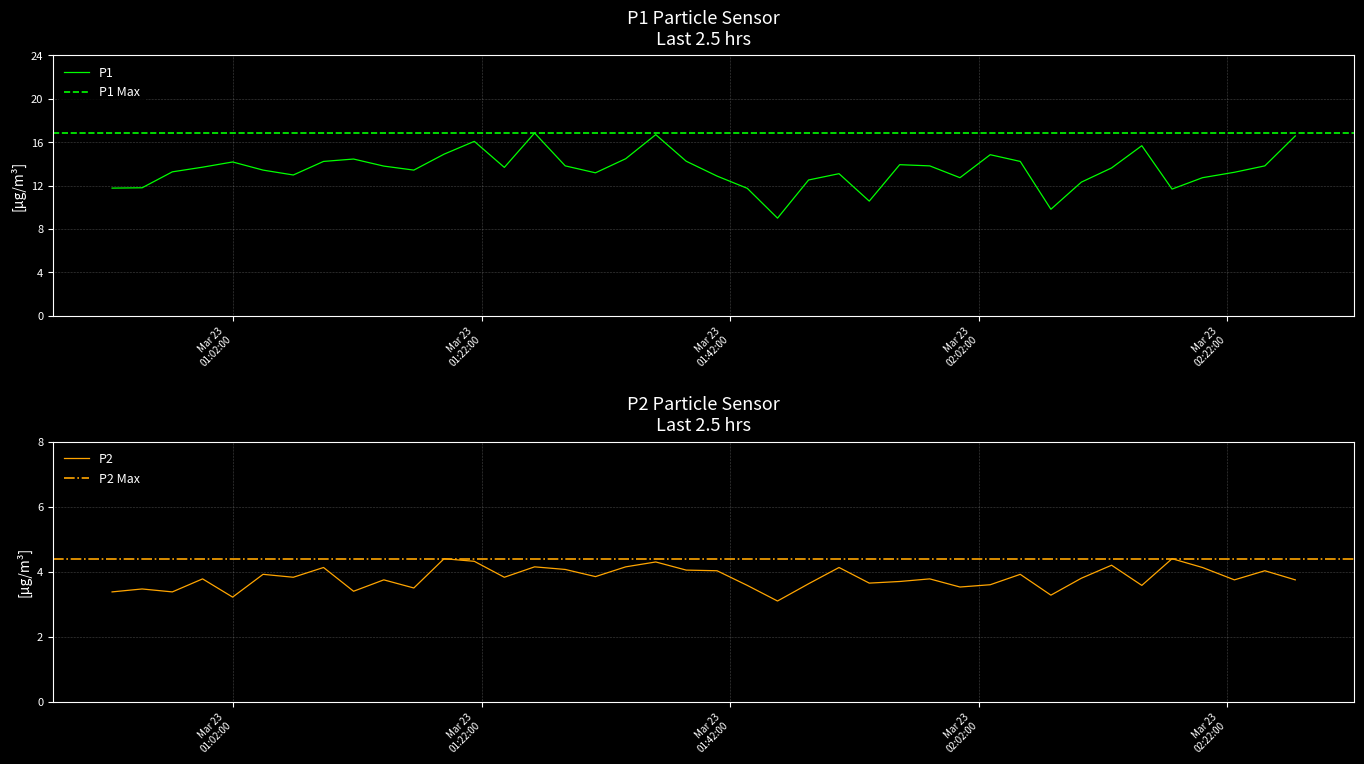

What is the smallest value displayed?

3.1